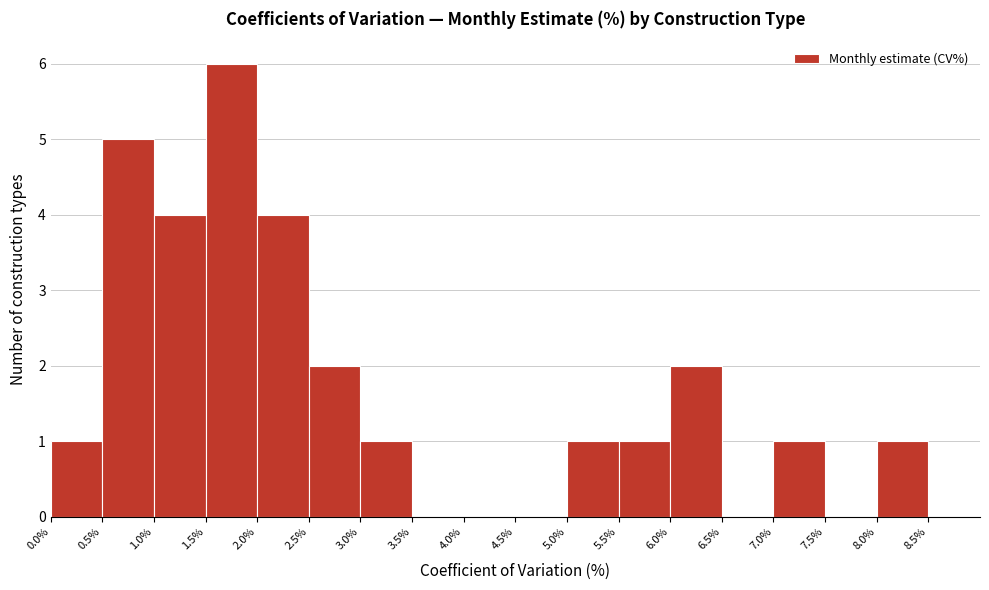

Reading left to right, transcribe this chart: for each bar, give the range it covers on the x-axis and its height. The values are not printed on the chart, so give them approximately, as read against the axis.

0.0% to 0.5%: 1
0.5% to 1.0%: 5
1.0% to 1.5%: 4
1.5% to 2.0%: 6
2.0% to 2.5%: 4
2.5% to 3.0%: 2
3.0% to 3.5%: 1
3.5% to 4.0%: 0
4.0% to 4.5%: 0
4.5% to 5.0%: 0
5.0% to 5.5%: 1
5.5% to 6.0%: 1
6.0% to 6.5%: 2
6.5% to 7.0%: 0
7.0% to 7.5%: 1
7.5% to 8.0%: 0
8.0% to 8.5%: 1